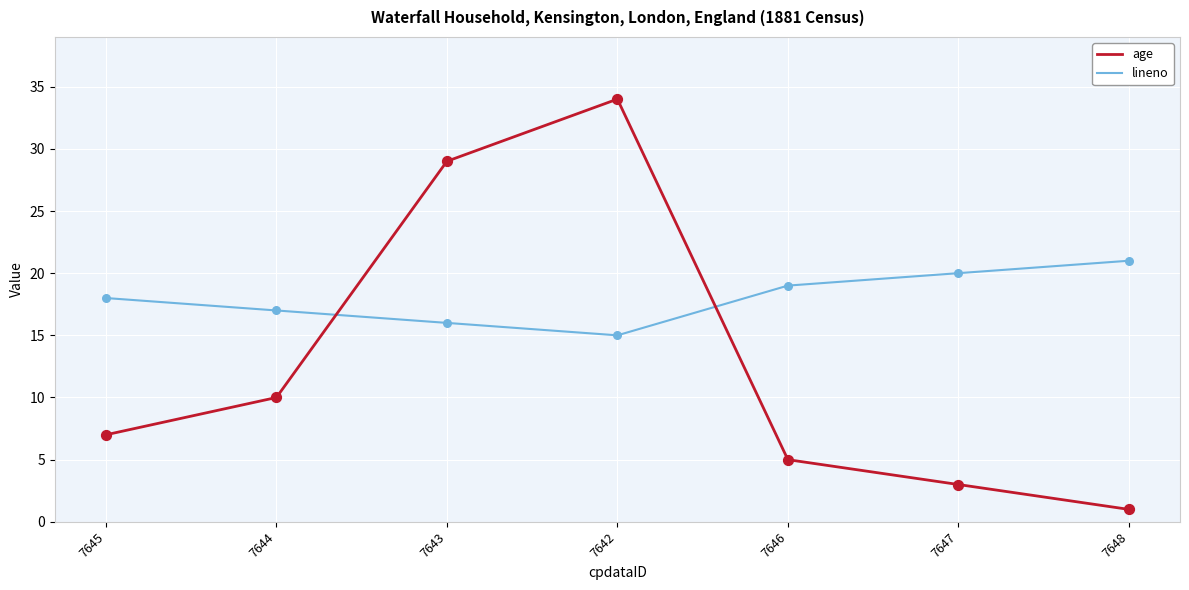

Which series has the widest spread of values?

age